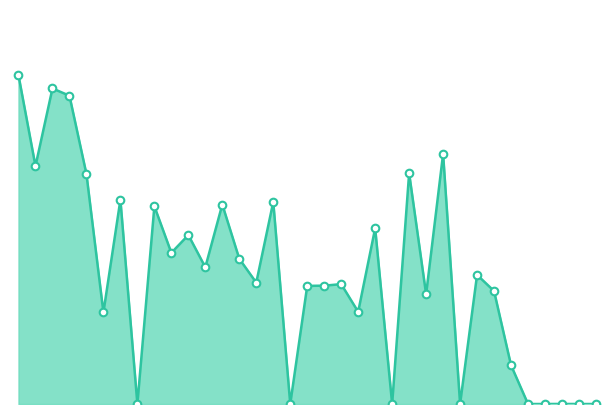

Is this an area chart (filled region under the line)?

Yes